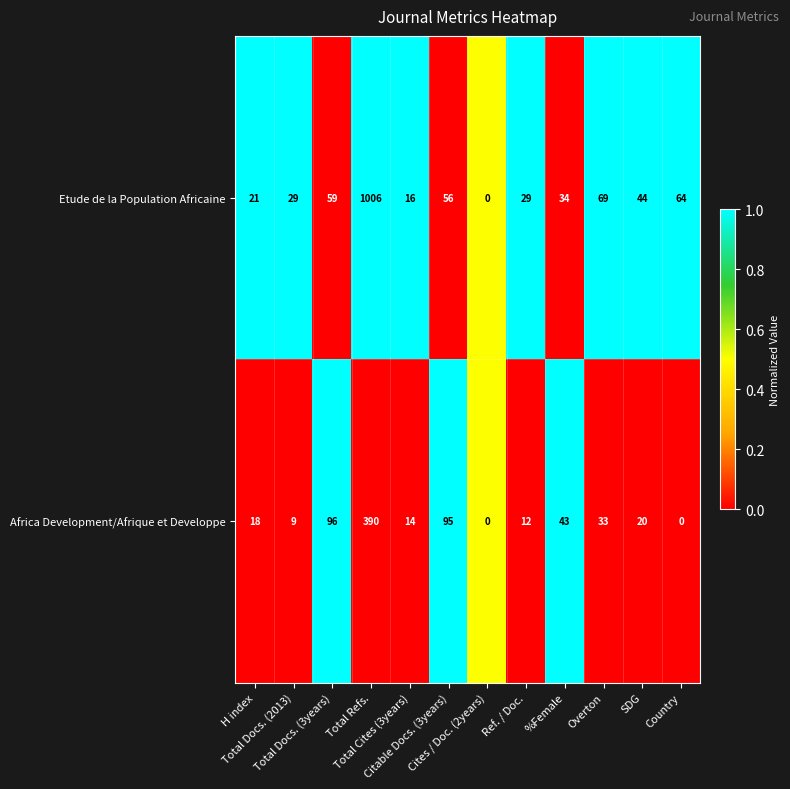

What is the highest value of the Etude de la Population Africaine series?

1006